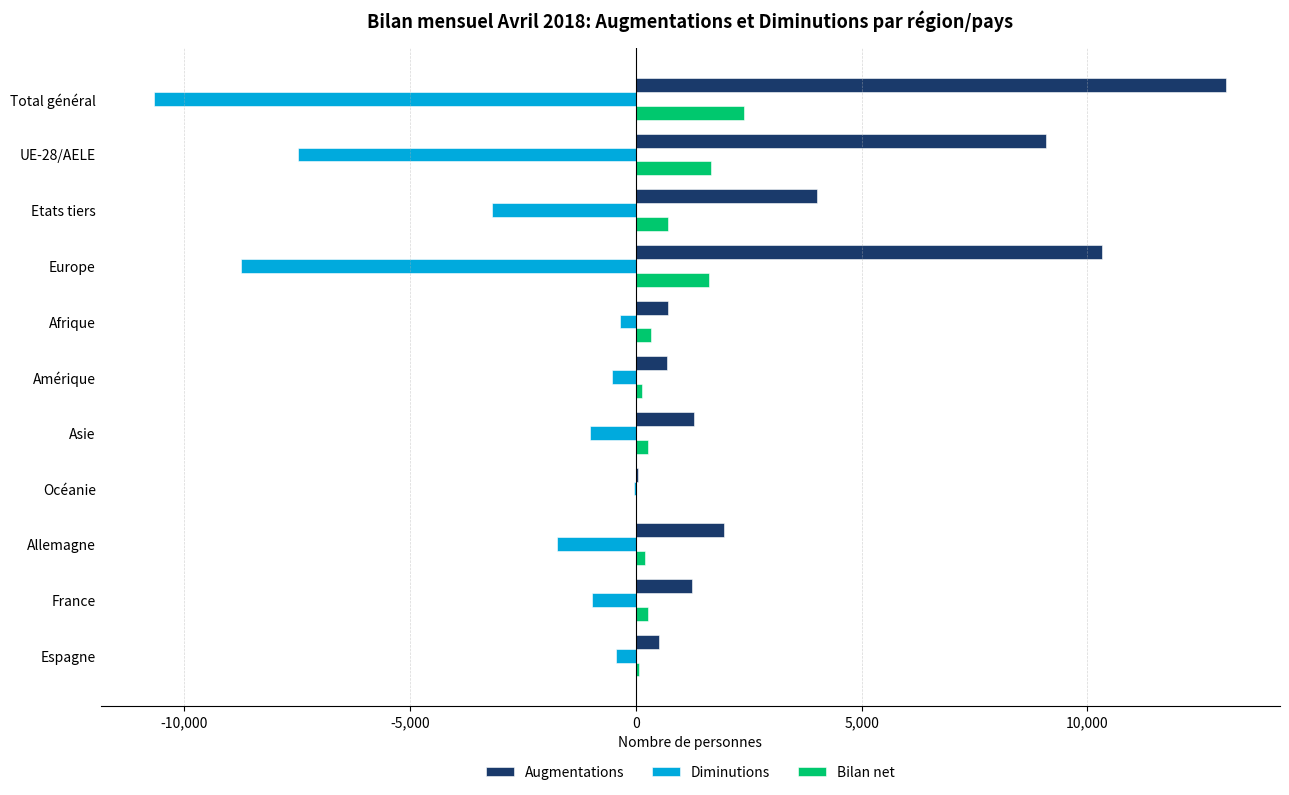

What is the sum of all Bilan net values?

7699